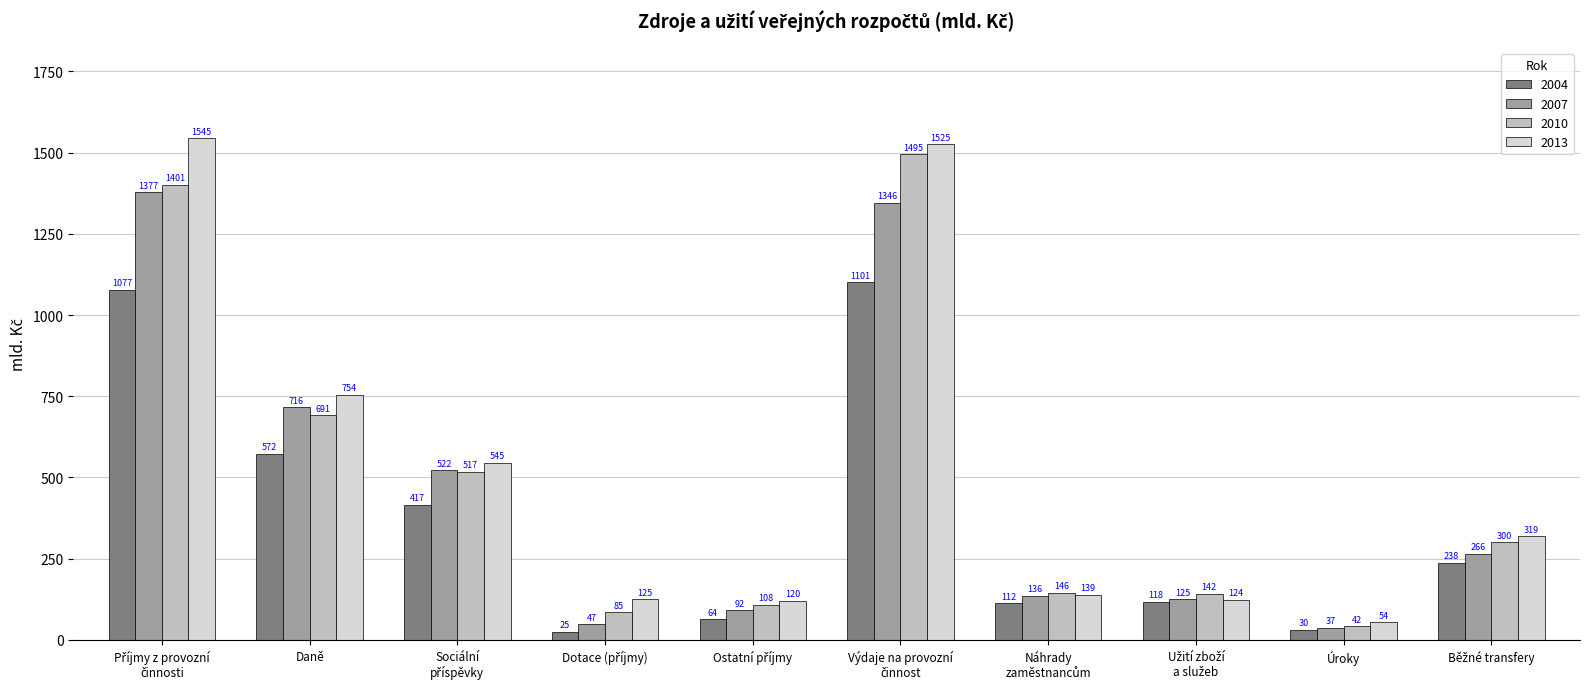

Where is 2007 nearest to the value 707?

Daně